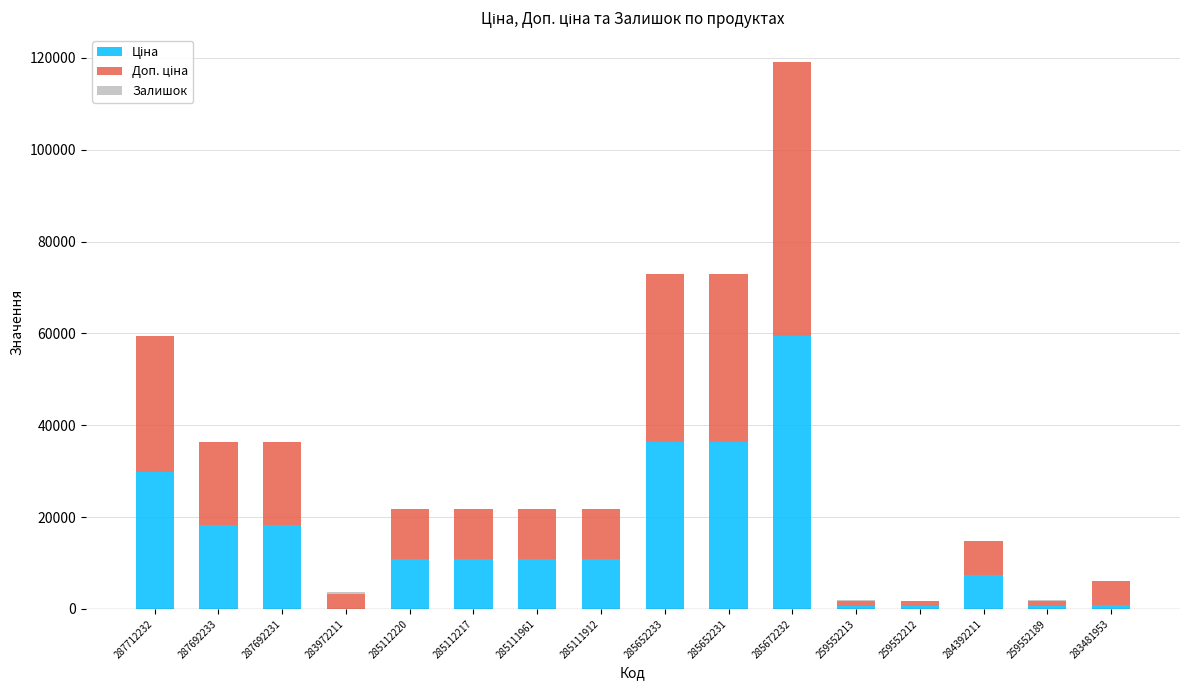

At which category is the sum across all series the highest?

285672232